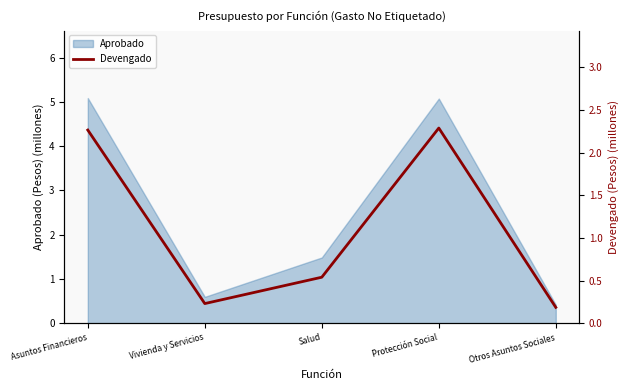

The chart shows a value of 0.2 at Salud. True or false?

False